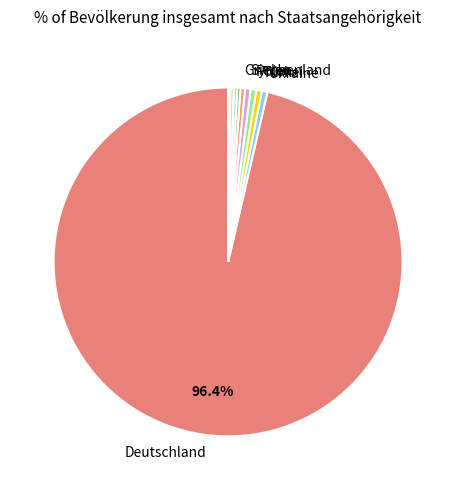

Is there any slice that represents more than half of the pie?

Yes